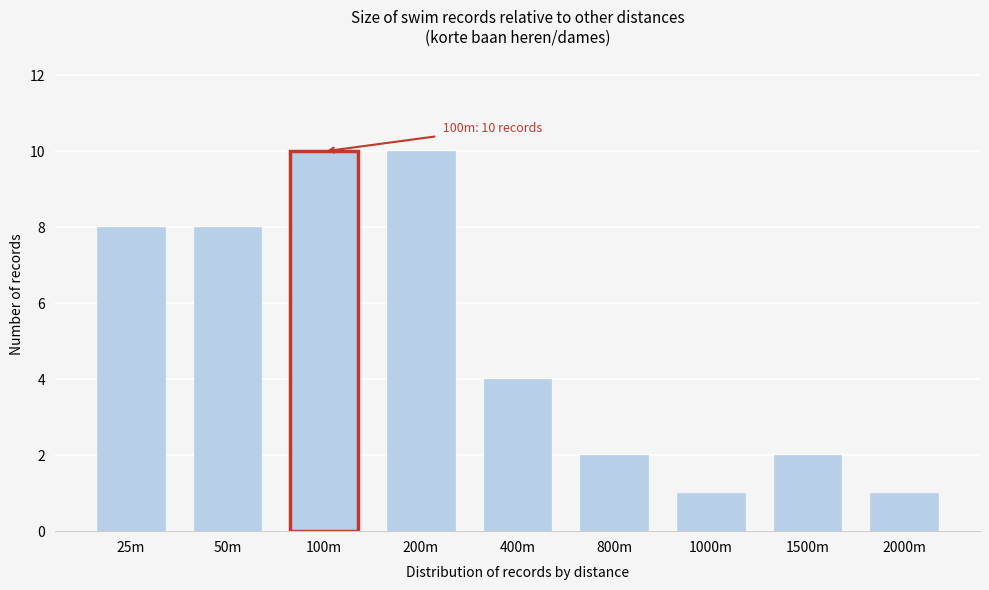

Reading left to right, extract all data points from this chart.

8	8	10	10	4	2	1	2	1